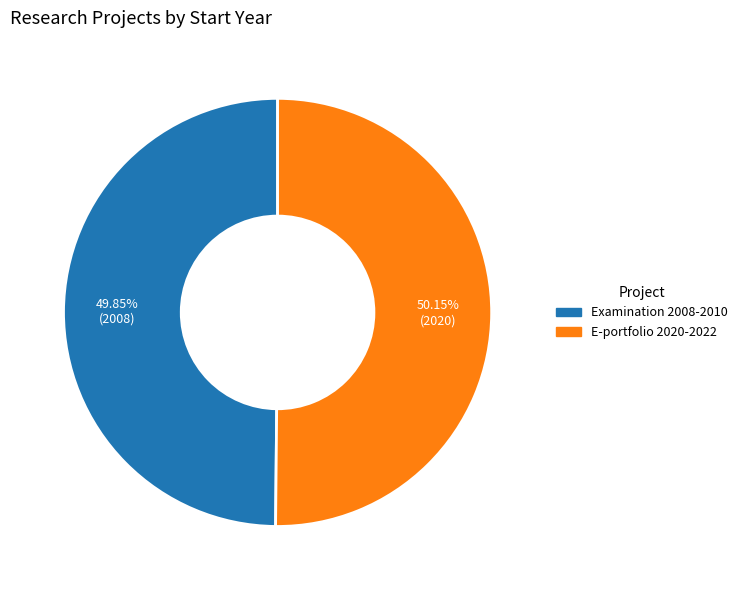

How many slices are in this pie chart?

2